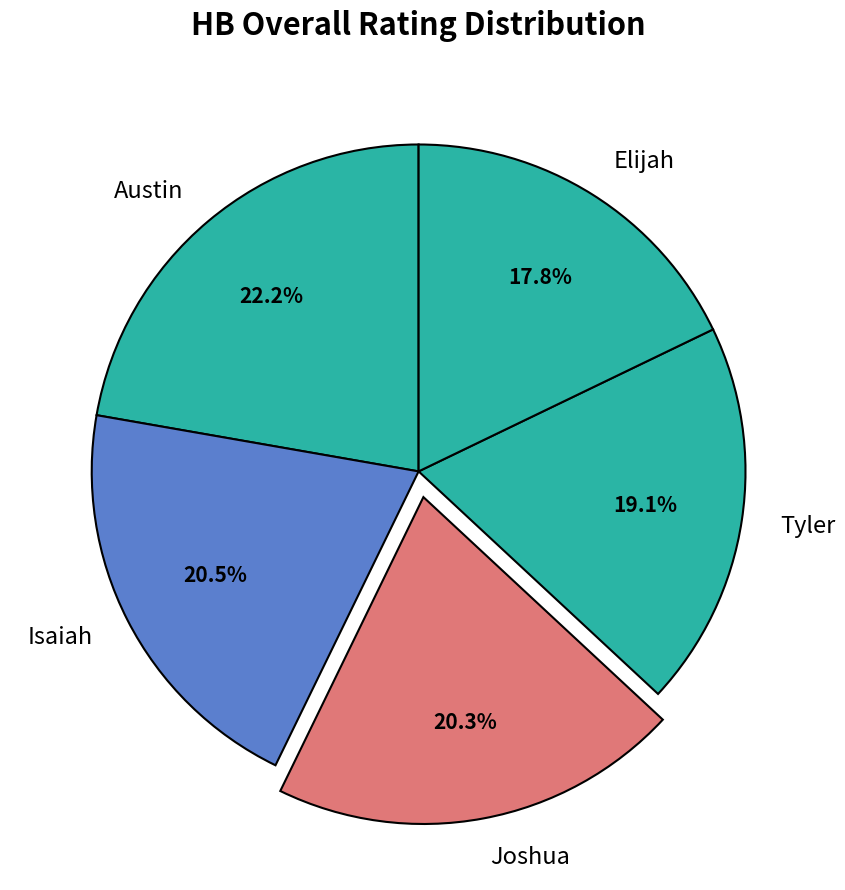

The Joshua slice represents 20% of the pie. True or false?

True